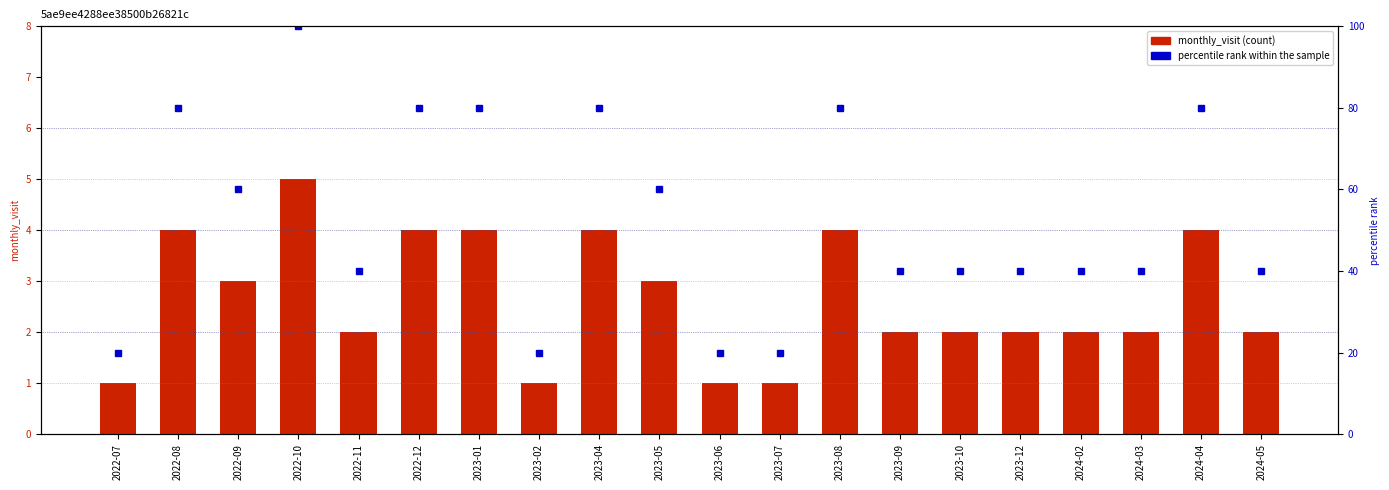

What position from the left is 2023-02?

8